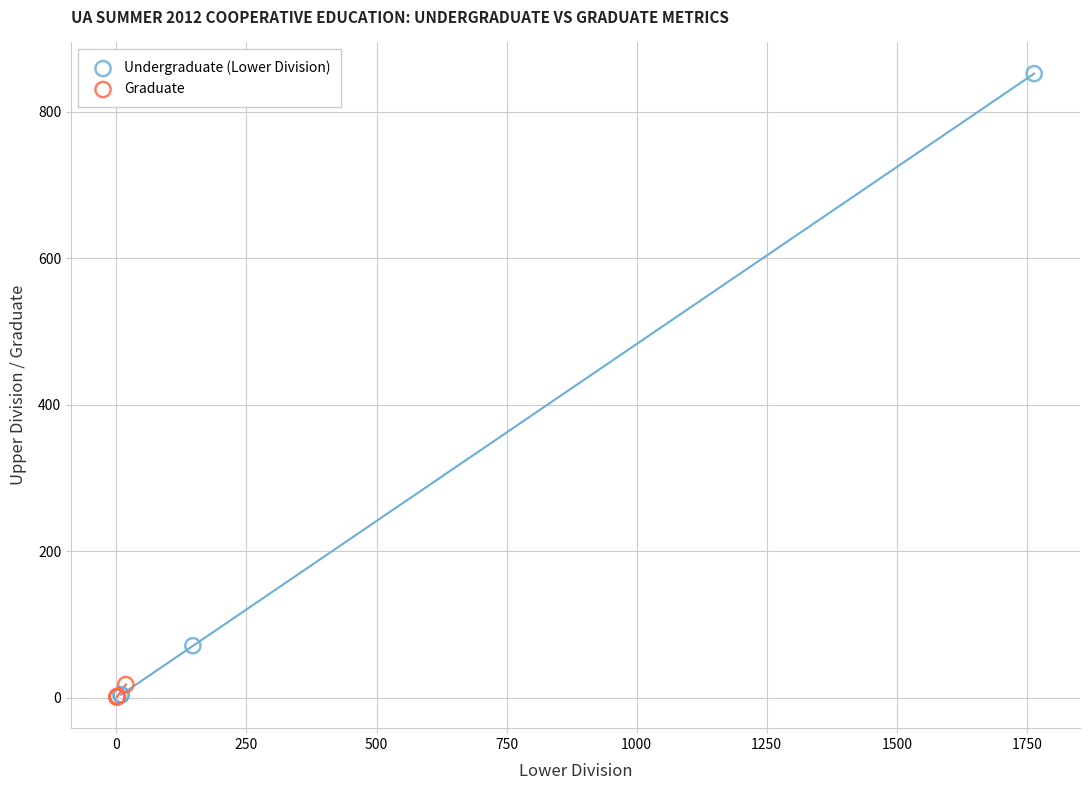

What are all the series names shown in the legend?

Undergraduate (Lower Division), Graduate